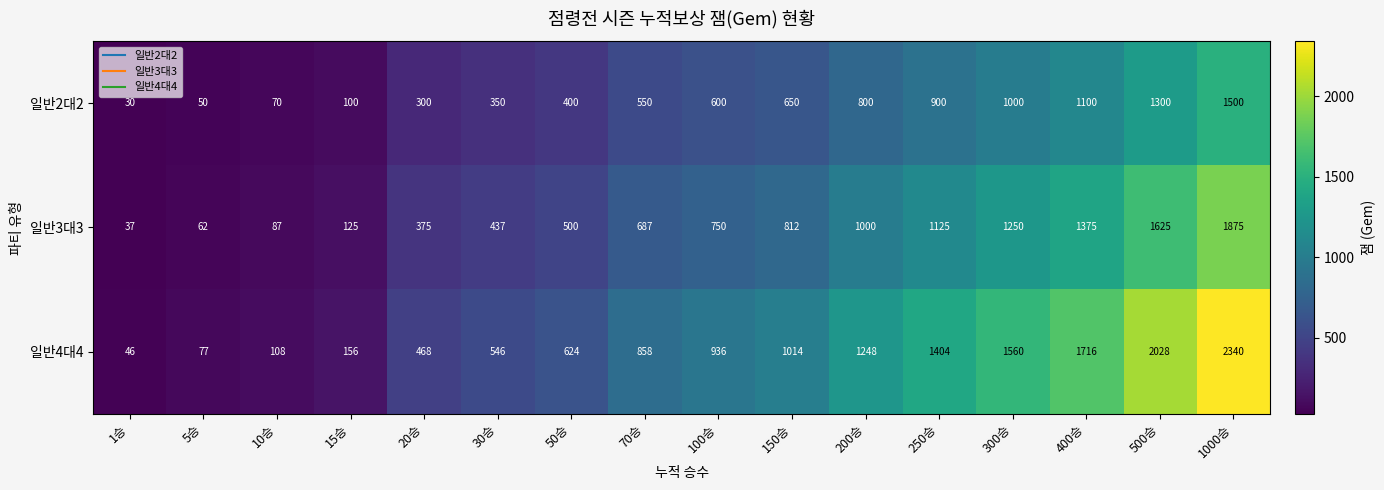

Which label corresponds to the largest value in the chart?

1000승